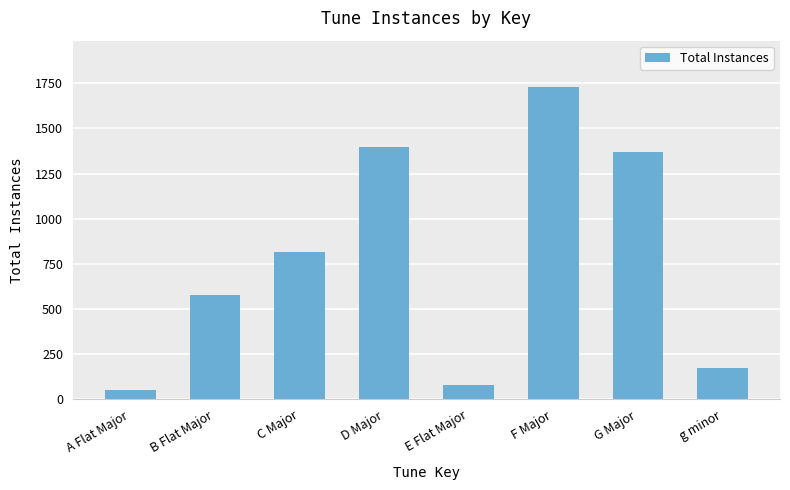

The value at B Flat Major is 580. True or false?

True